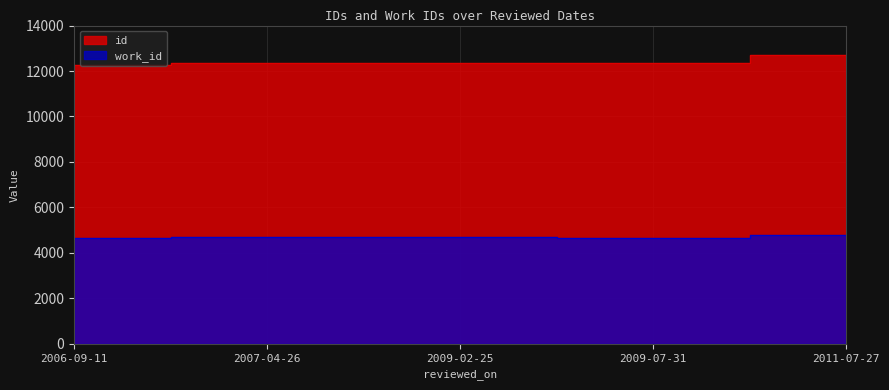

Reading left to right, transcribe all the data shown in this chart.

id: 12271	12361	12368	12331	12726
work_id: 4671	4687	4687	4671	4793